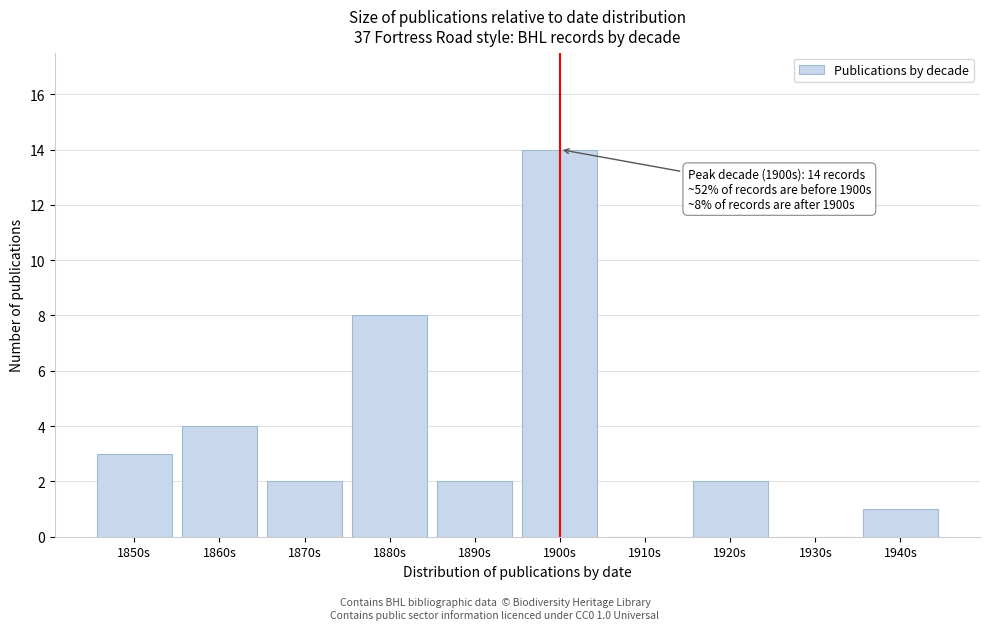

Reading left to right, extract all data points from this chart.

1850s=3	1860s=4	1870s=2	1880s=8	1890s=2	1900s=14	1910s=0	1920s=2	1930s=0	1940s=1